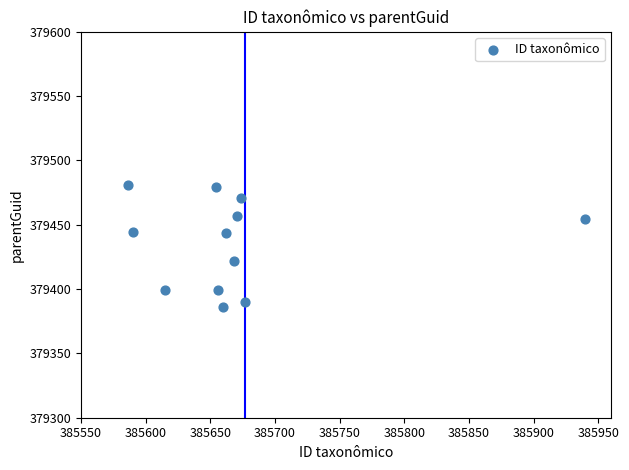

What is the range of Y values (max minus min)?

94.9